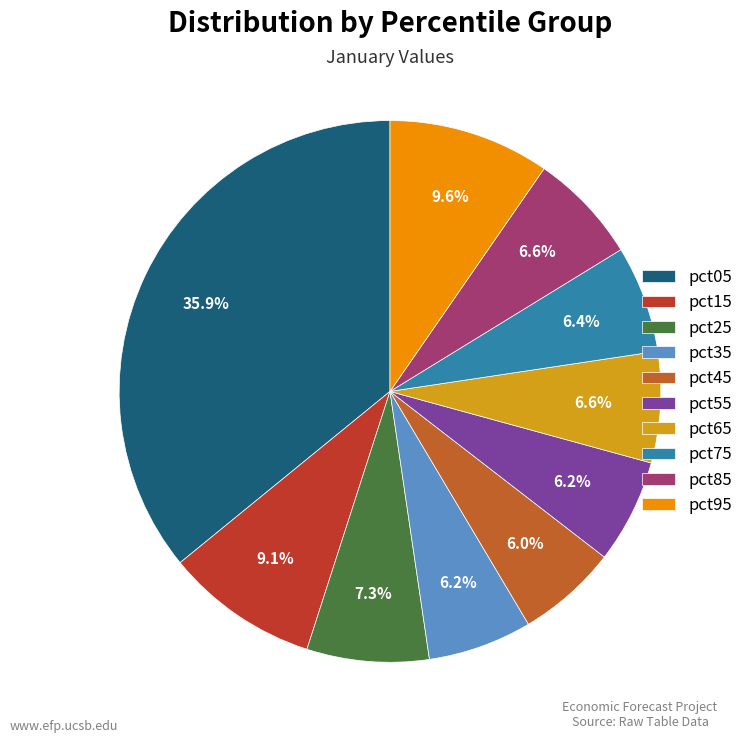

What percentage is NOT represented by pct05?

64.1%